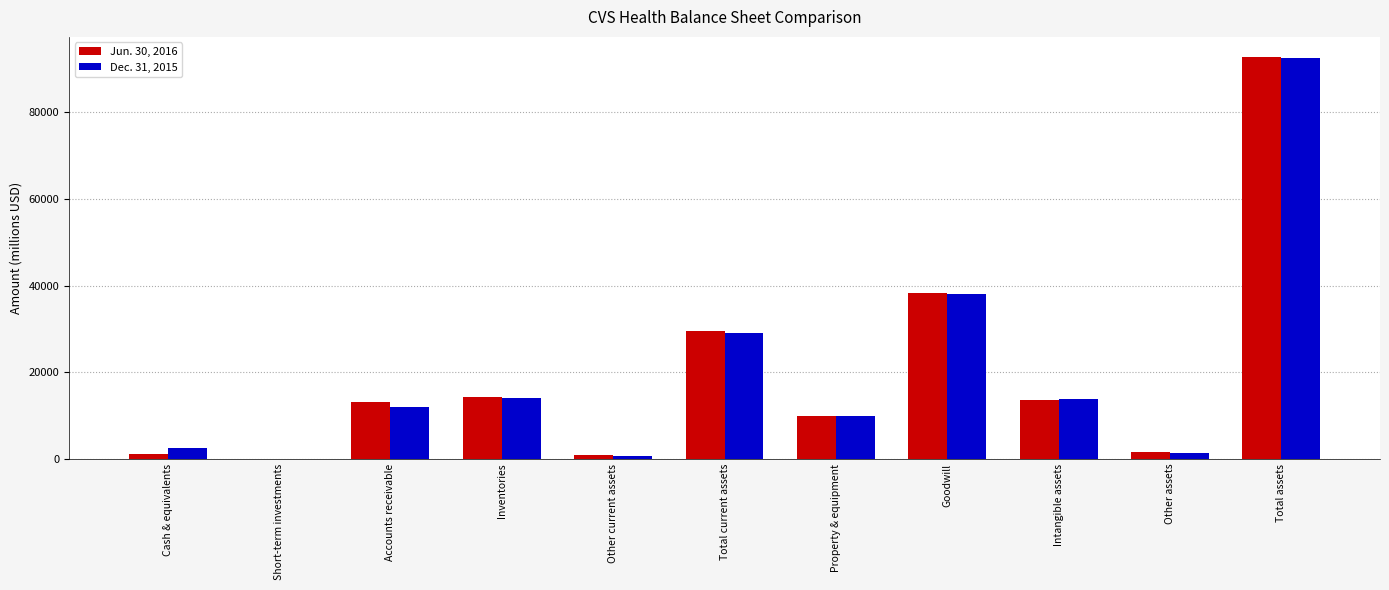

At which category is the sum across all series the highest?

Total assets